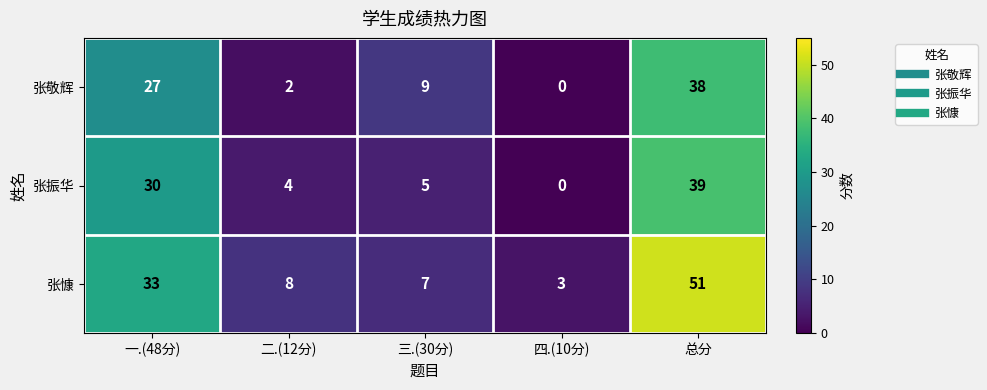

Where does the 张慷 series first go above 8?

一.(48分)